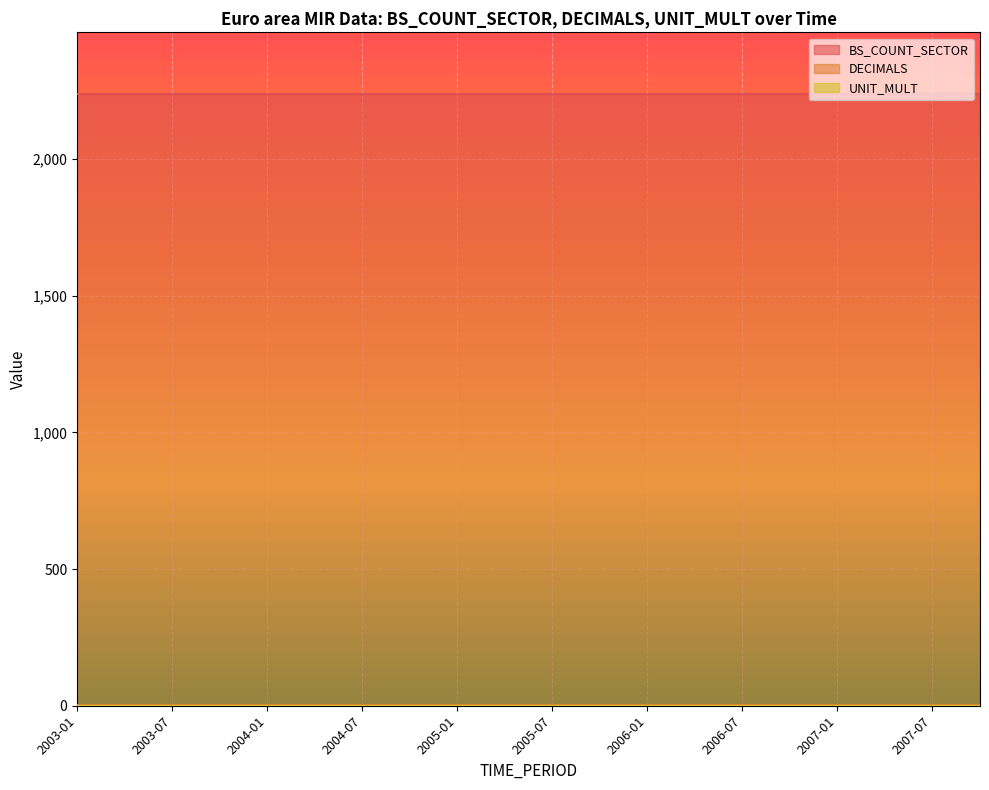

True or false: DECIMALS has a value of 4 at 2005-01.

True